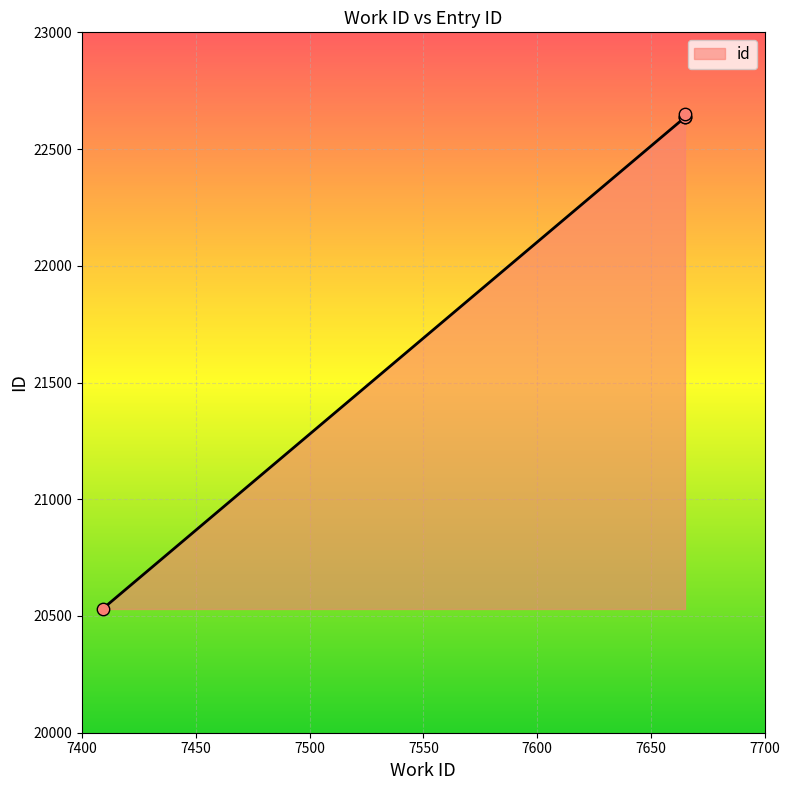

Between 7665 and 7409, which is larger?

7665